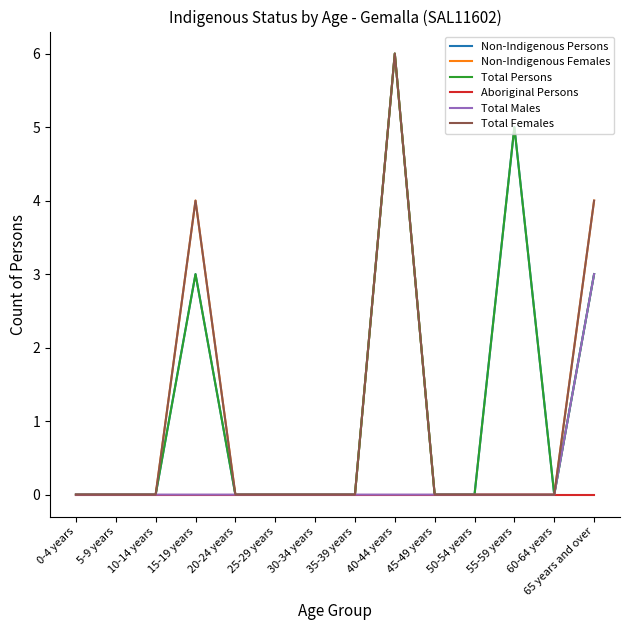

The Non-Indigenous Persons series shows 0 at 0-4 years. True or false?

True